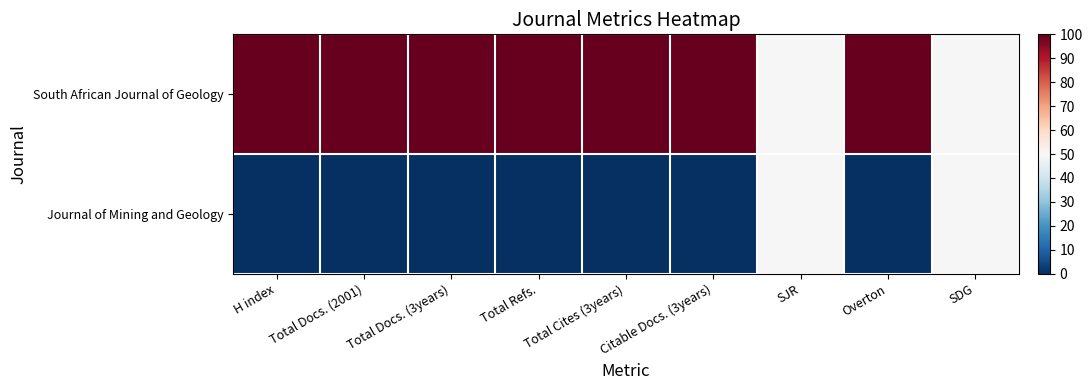

Reading left to right, extract all data points from this chart.

South African Journal of Geology: H index=100	Total Docs. (2001)=100	Total Docs. (3years)=100	Total Refs.=100	Total Cites (3years)=100	Citable Docs. (3years)=100	SJR=50	Overton=100	SDG=50
Journal of Mining and Geology: H index=0	Total Docs. (2001)=0	Total Docs. (3years)=0	Total Refs.=0	Total Cites (3years)=0	Citable Docs. (3years)=0	SJR=50	Overton=0	SDG=50